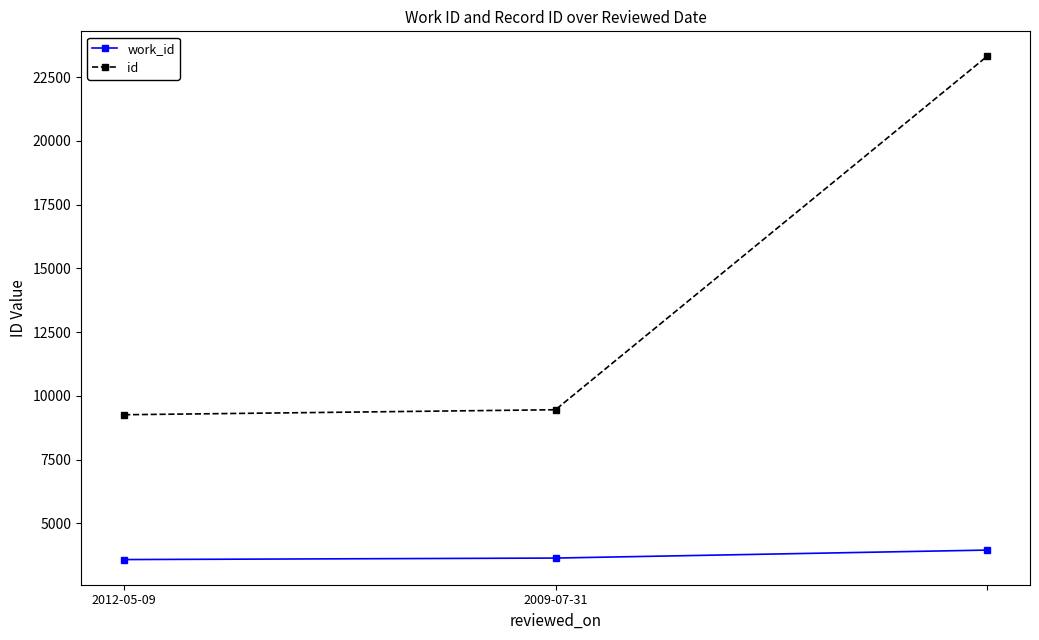

Rank the series by their average value, from highest to lowest.

id, work_id